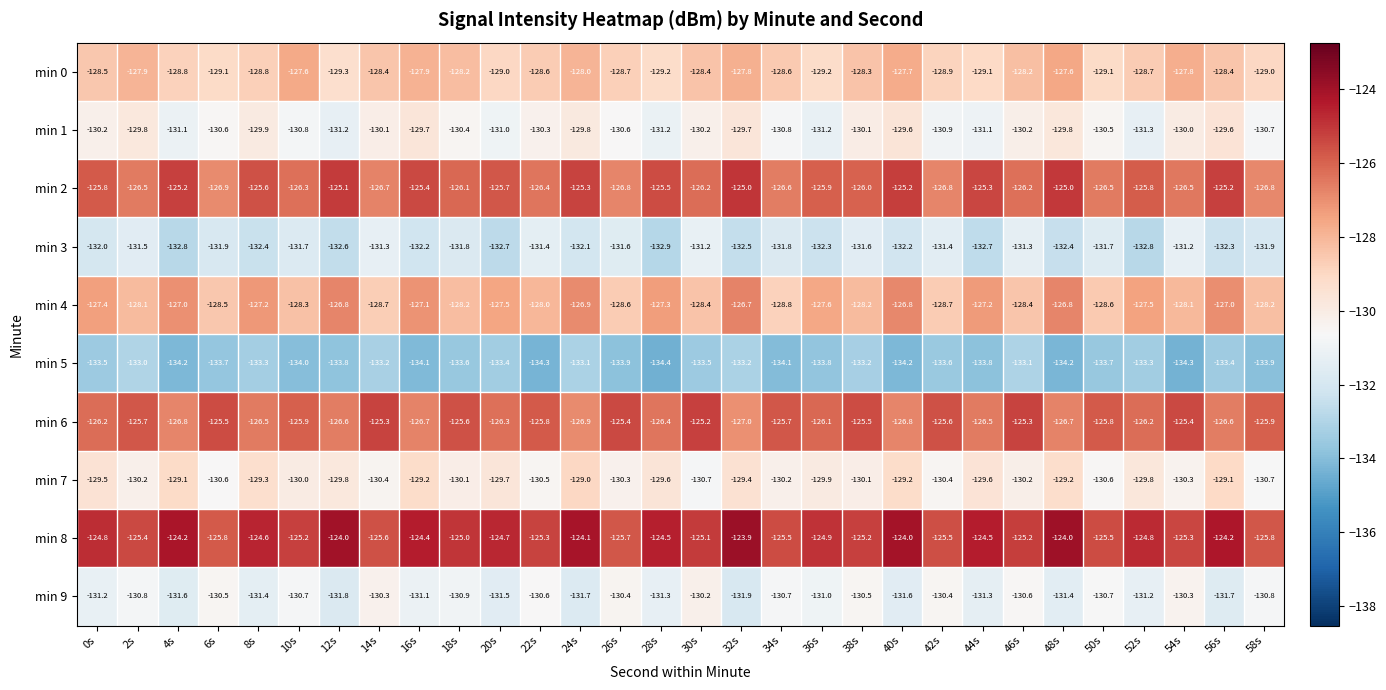

At which category is the sum across all series the highest?

24s